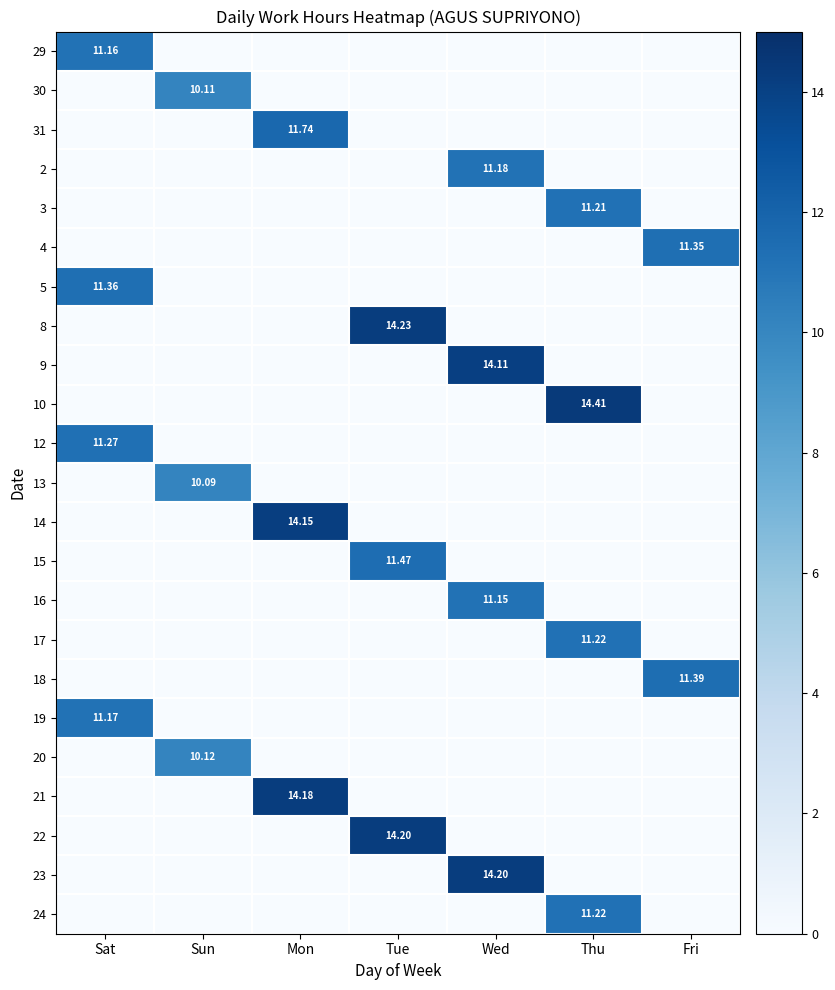

How many data points in 16 are above 0?

1